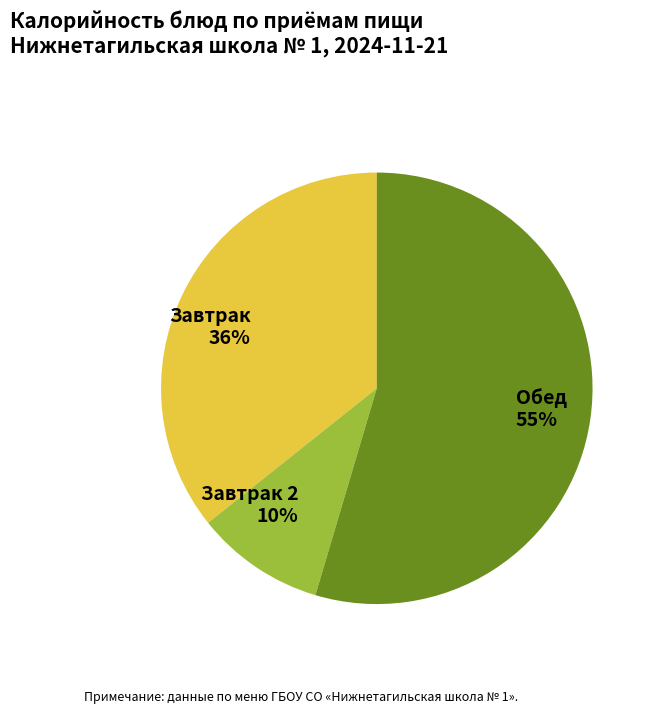

Count the number of slices in the pie.

3